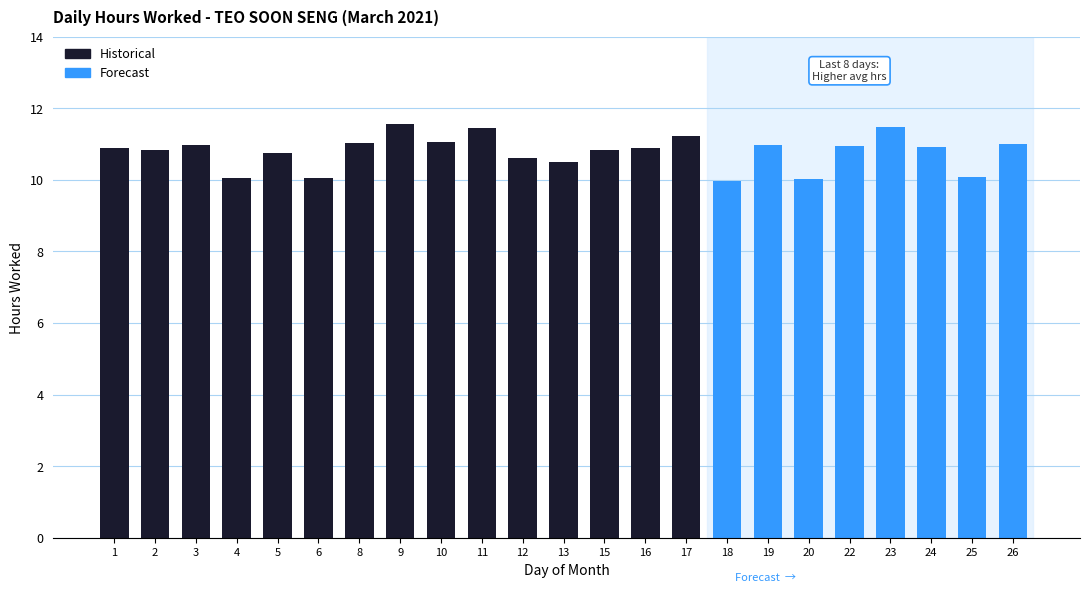

At which category does the chart reach its minimum across all series?

18